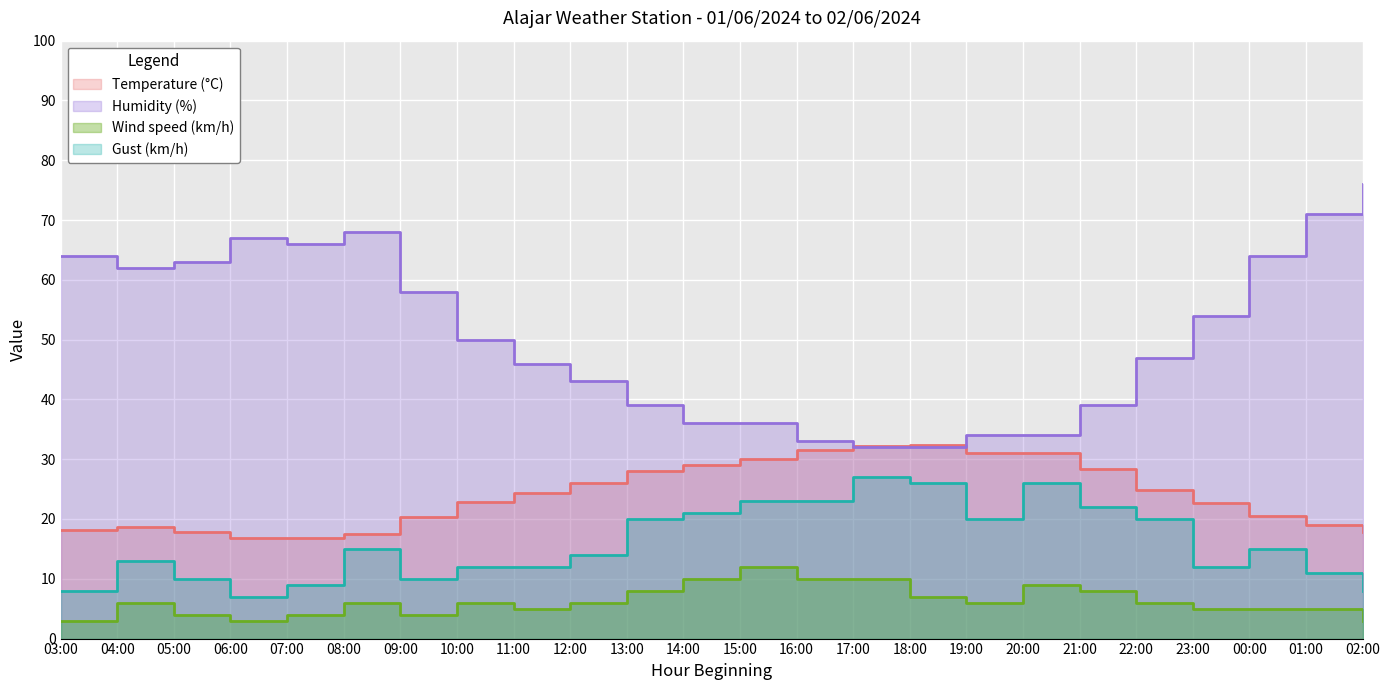

What is the greatest value displayed?

76.0